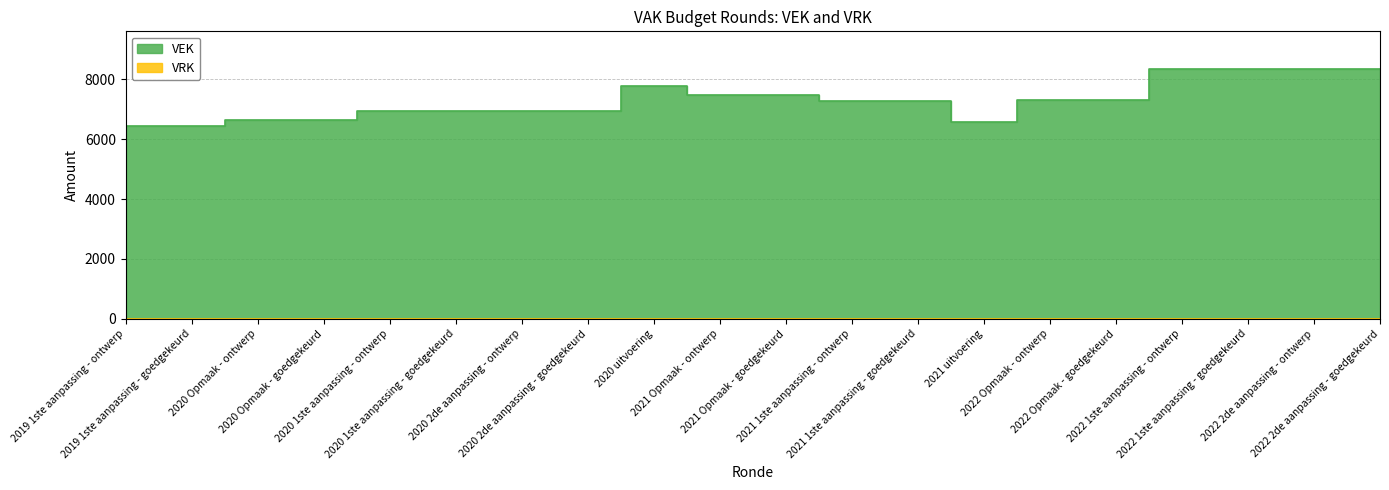

How many interior local peaks (higher than both neighbors) does the data have?

1